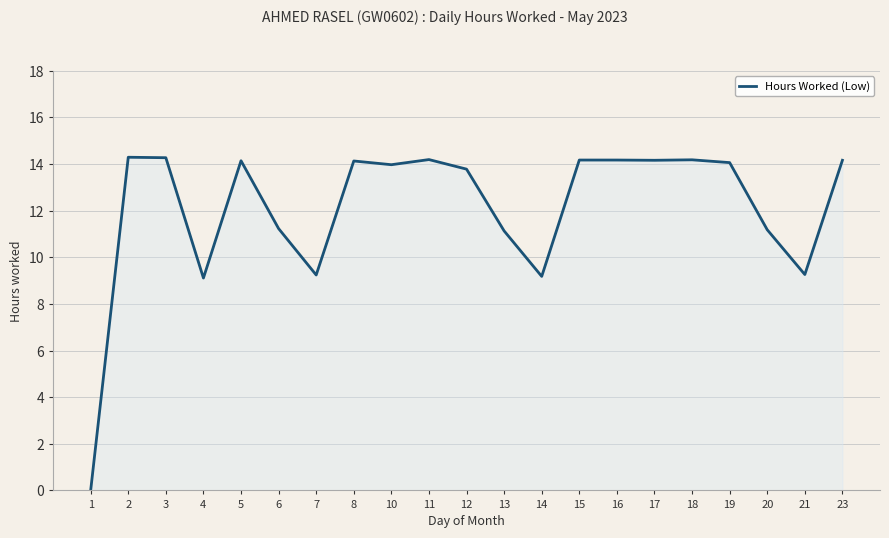

What is the difference between the maximum and minimum values?

14.3